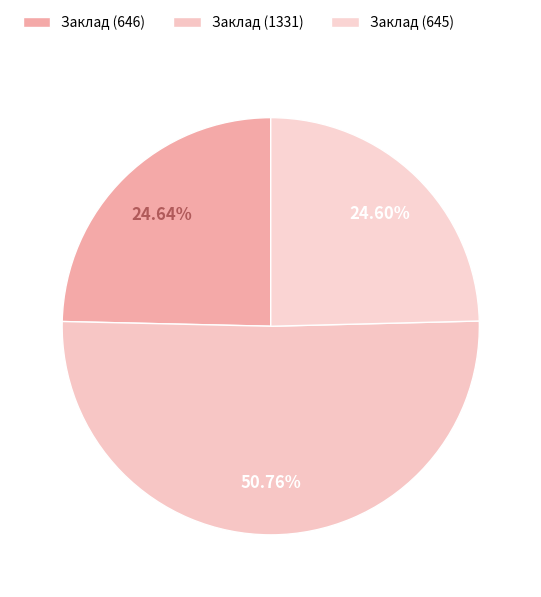

Count the number of slices in the pie.

3